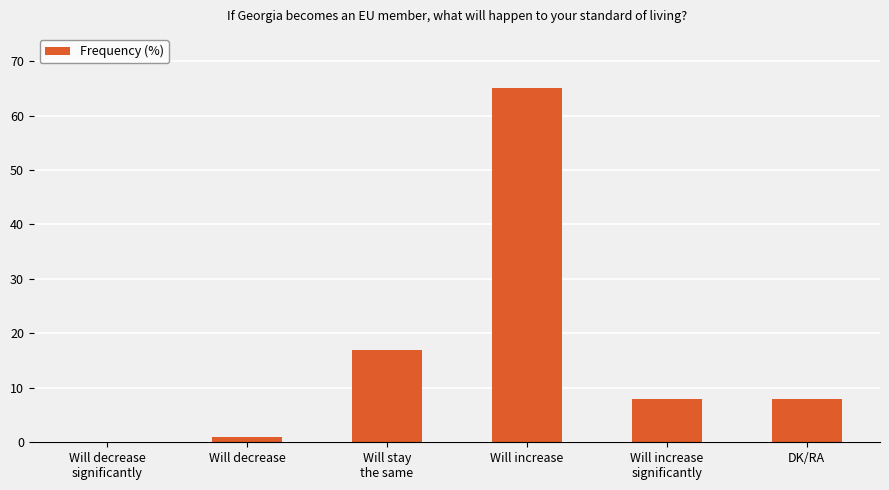

True or false: the data shows 0 at Will decrease
significantly.

True